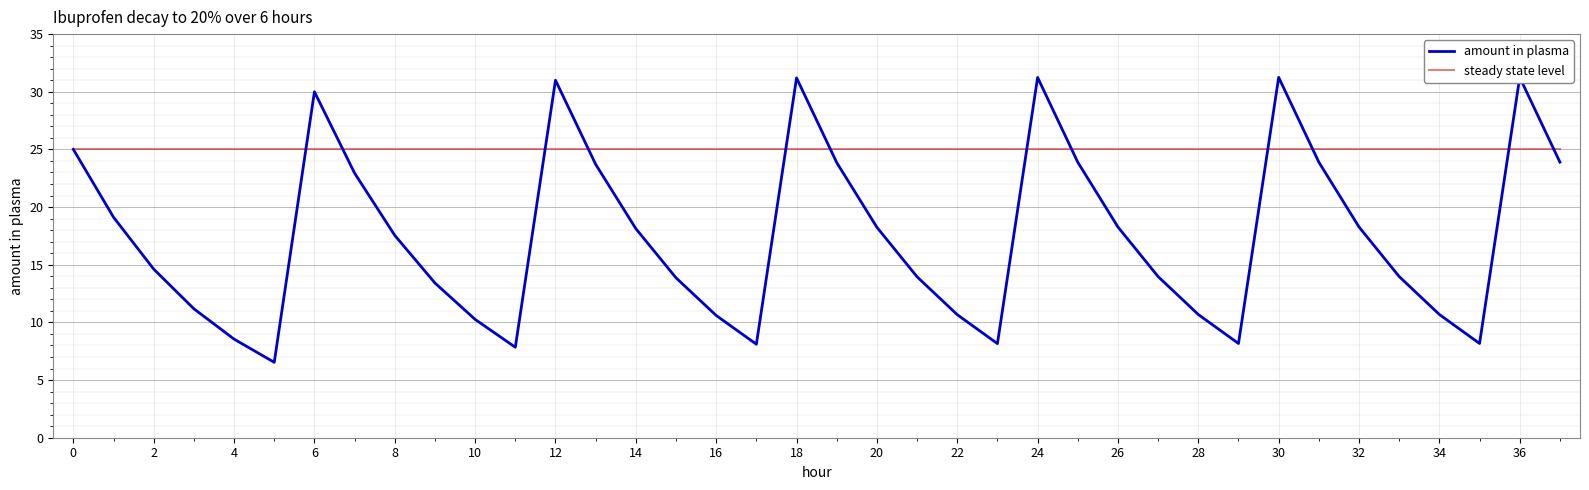

Reading left to right, what are all the values shown in this chart?

amount in plasma: 25.0	19.1	14.6	11.2	8.5	6.5	30.0	22.9	17.5	13.4	10.3	7.8	31.0	23.7	18.1	13.9	10.6	8.1	31.2	23.9	18.2	14.0	10.7	8.2	31.2	23.9	18.3	14.0	10.7	8.2	31.2	23.9	18.3	14.0	10.7	8.2	31.2	23.9
steady state level: 25.0	25.0	25.0	25.0	25.0	25.0	25.0	25.0	25.0	25.0	25.0	25.0	25.0	25.0	25.0	25.0	25.0	25.0	25.0	25.0	25.0	25.0	25.0	25.0	25.0	25.0	25.0	25.0	25.0	25.0	25.0	25.0	25.0	25.0	25.0	25.0	25.0	25.0